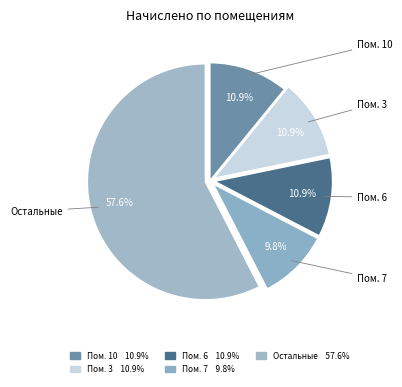

Count the number of slices in the pie.

5